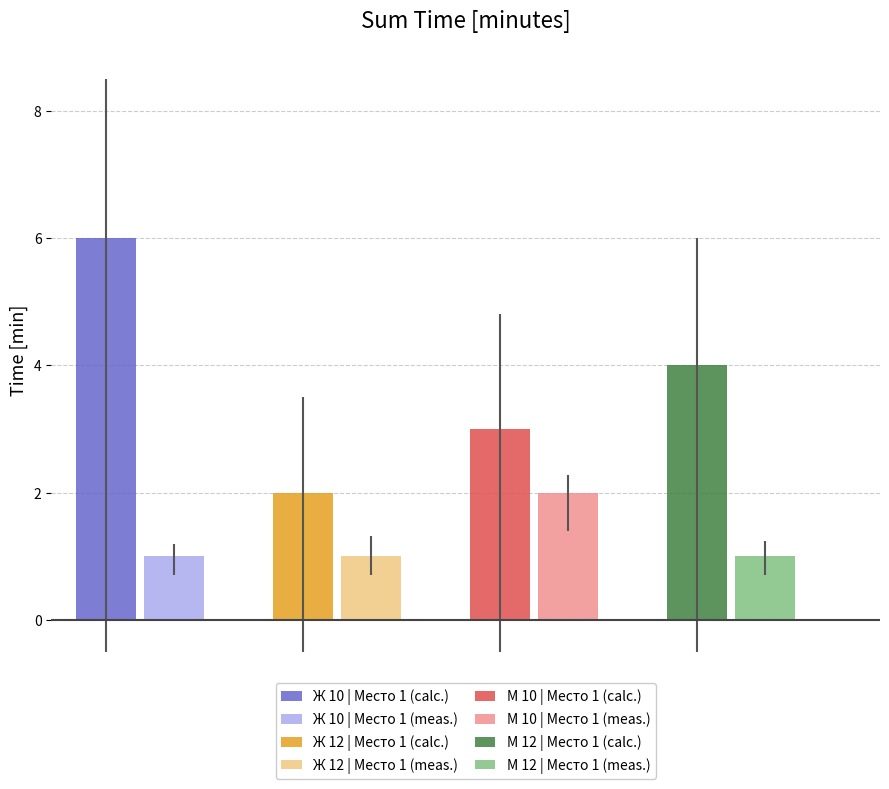

Which series has the widest spread of values?

Место 1 (calc.)